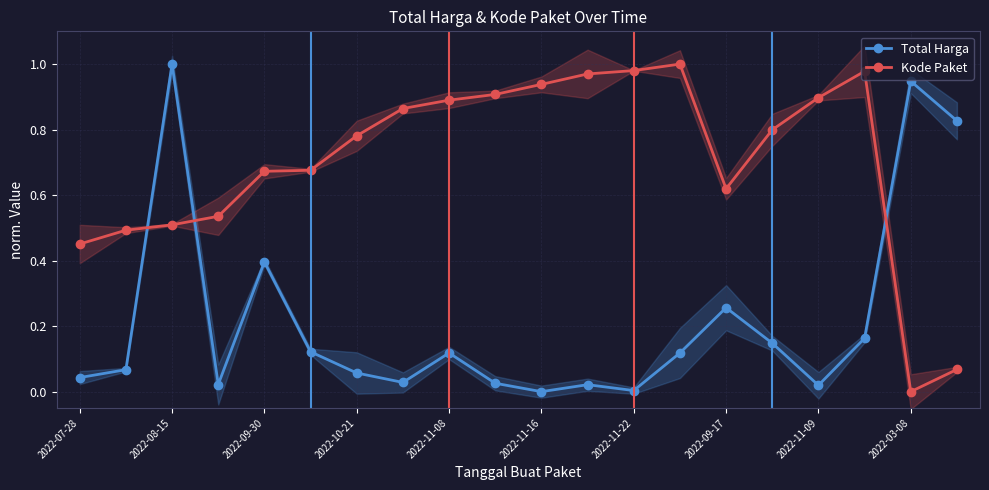

How many lines are shown in the chart?

2